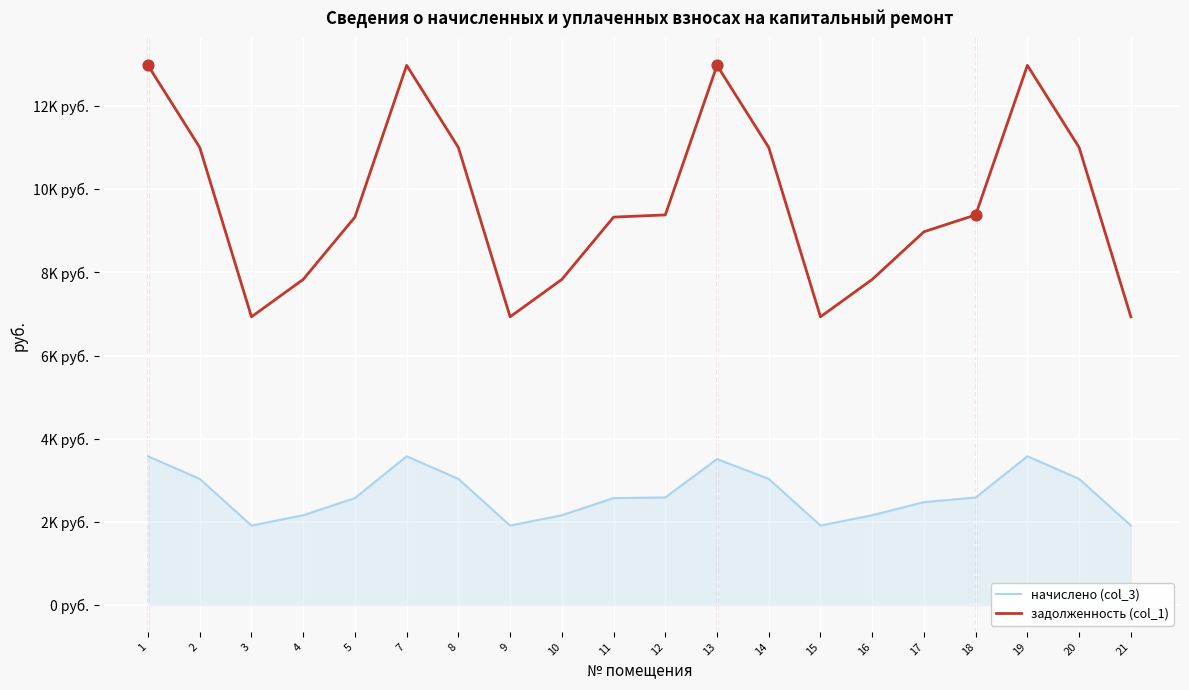

Does the chart have visible grid lines?

Yes